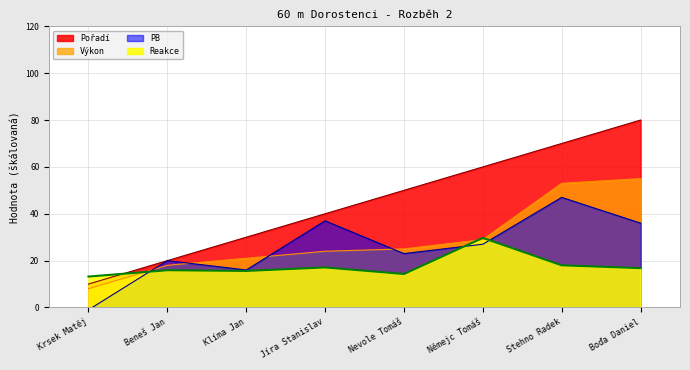

What is the lowest value of the Pořadí series?

10.0